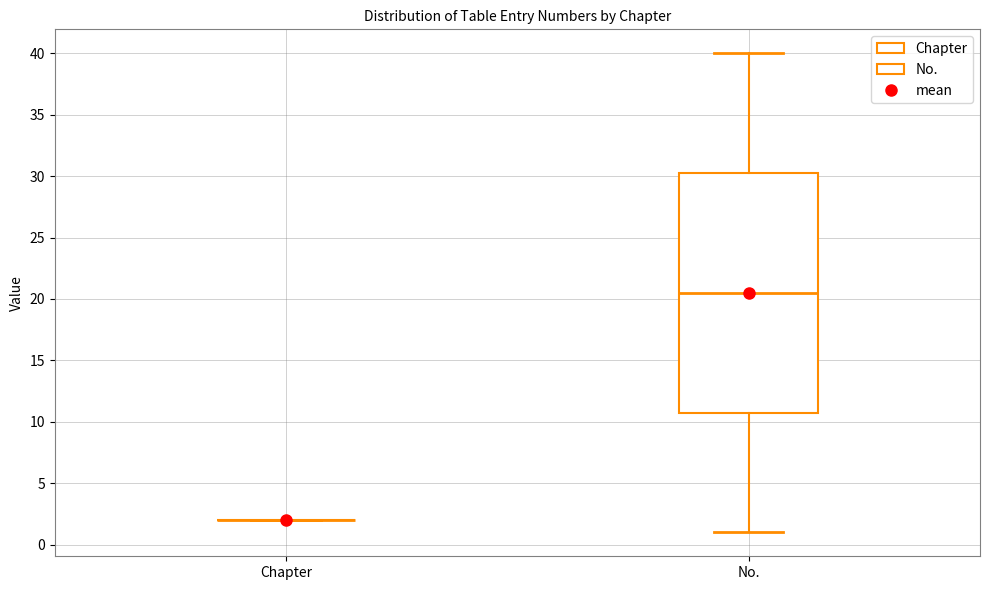

Reading left to right, transcribe this box plot: for each box, give where its median line is, the range the box spans, and where its two whiskers end, as read against the y-axis. The values are not printed on the chart, so give them approximately, as read against the axis.

Chapter: box collapsed to a line at 2.0, whiskers 2.0 to 2.0
No.: median 20.5, box 11.0 to 30.5, whiskers 1.0 to 40.0